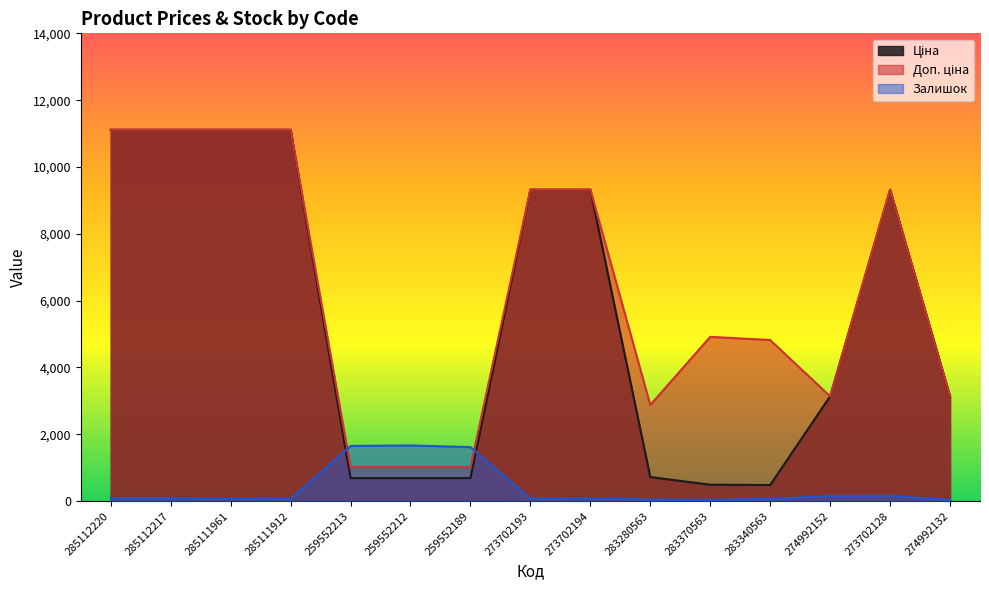

Reading left to right, extract all data points from this chart.

Ціна: 285112220=11113.6	285112217=11113.6	285111961=11113.6	285111912=11113.6	259552213=689.1	259552212=689.1	259552189=689.1	273702193=9321.4	273702194=9321.4	283280563=719.6	283370563=491.7	283340563=482.1	274992152=3136.8	273702128=9321.4	274992132=3136.8
Доп. ціна: 285112220=11113.6	285112217=11113.6	285111961=11113.6	285111912=11113.6	259552213=1017.8	259552212=1017.8	259552189=1017.8	273702193=9321.4	273702194=9321.4	283280563=2878.5	283370563=4917.4	283340563=4821.4	274992152=3137.0	273702128=9321.4	274992132=3137.0
Залишок: 285112220=85.1	285112217=85.1	285111961=80.1	285111912=70.1	259552213=1652.0	259552212=1667.0	259552189=1617.0	273702193=80.1	273702194=85.1	283280563=45.1	283370563=40.0	283340563=65.1	274992152=155.2	273702128=160.2	274992132=40.0